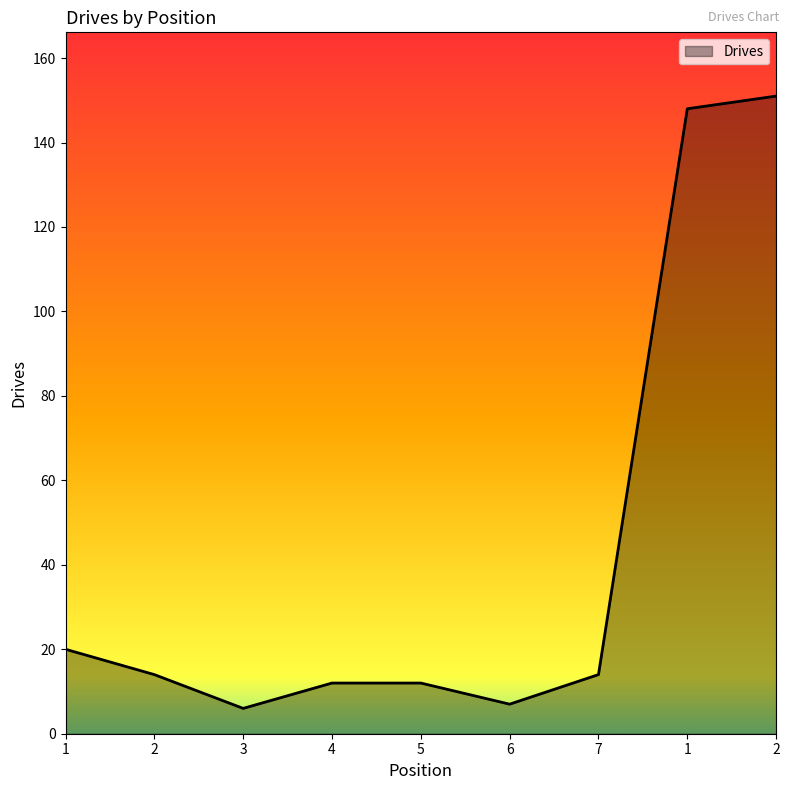

What is the change in value from 2 to 1?

+134